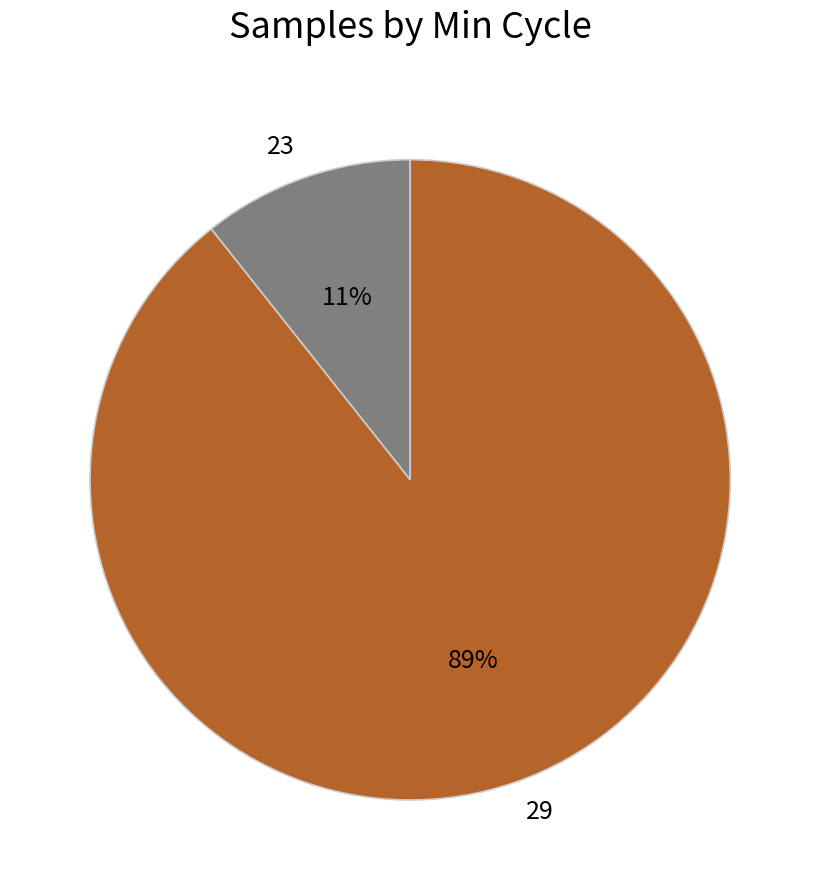

To the nearest percent, what portion does 29 represent?

89%